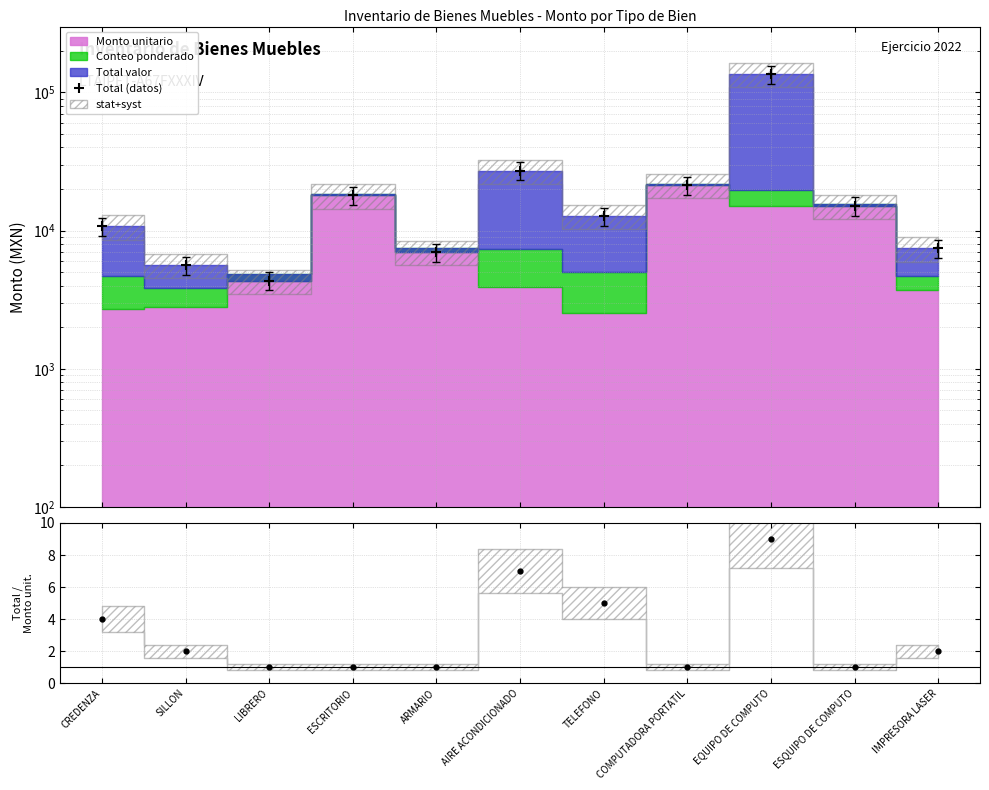

At which label does Total / Monto unitario first exceed 2?

CREDENZA